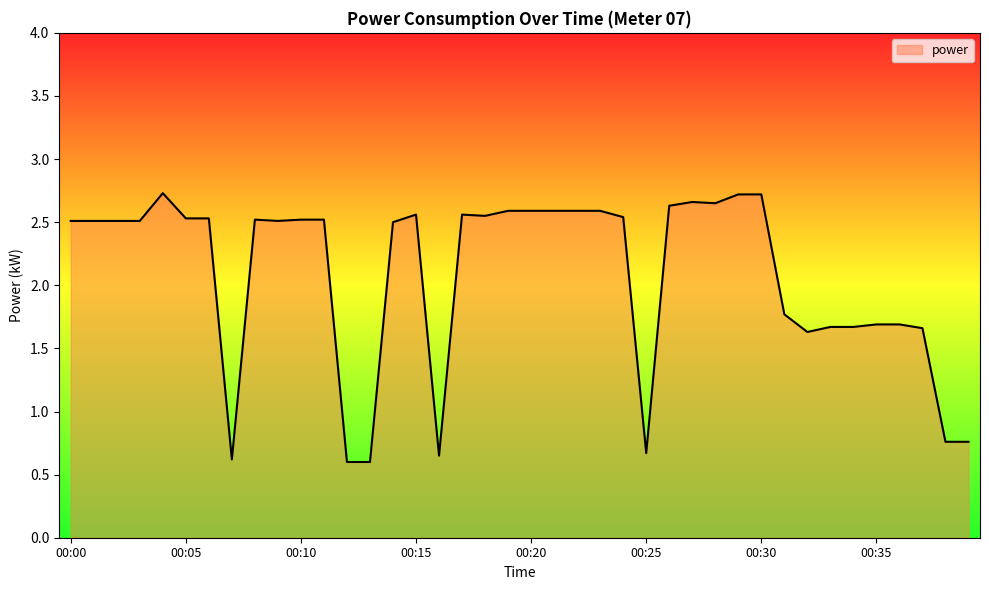

What is the minimum value shown in the chart?

0.6